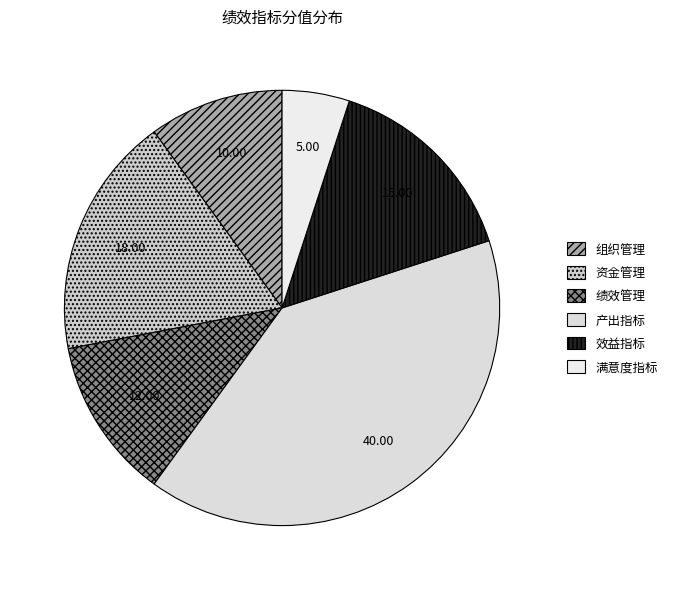

Does any single category account for the majority?

No